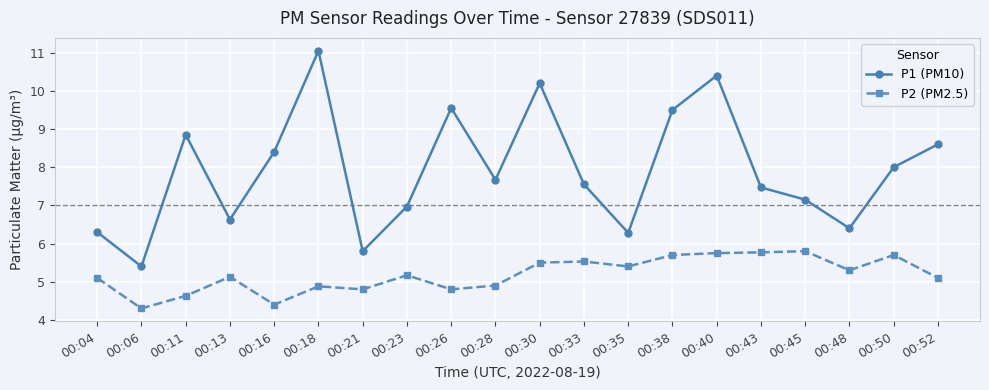

What is the smallest value displayed?

4.3